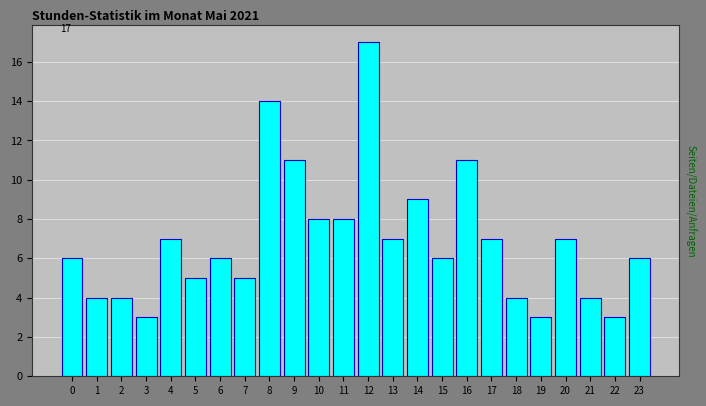

Reading left to right, transcribe all the data shown in this chart.

0=6	1=4	2=4	3=3	4=7	5=5	6=6	7=5	8=14	9=11	10=8	11=8	12=17	13=7	14=9	15=6	16=11	17=7	18=4	19=3	20=7	21=4	22=3	23=6